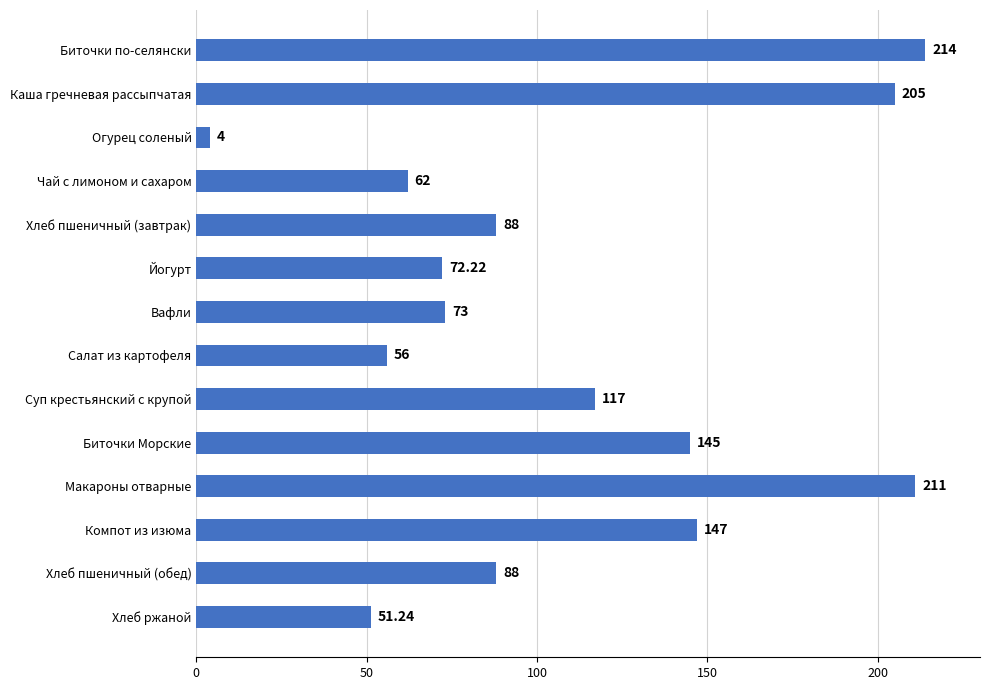

What is the ratio of the value at Суп крестьянский с крупой to the value at Макароны отварные?

0.6